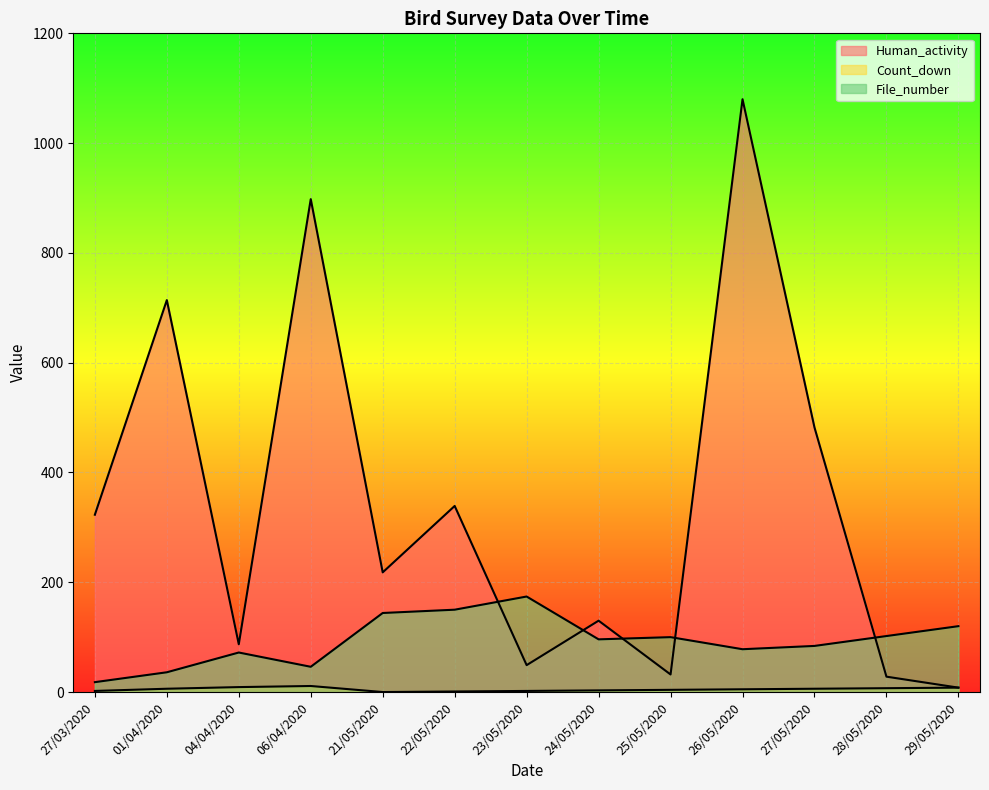

How many lines are shown in the chart?

3